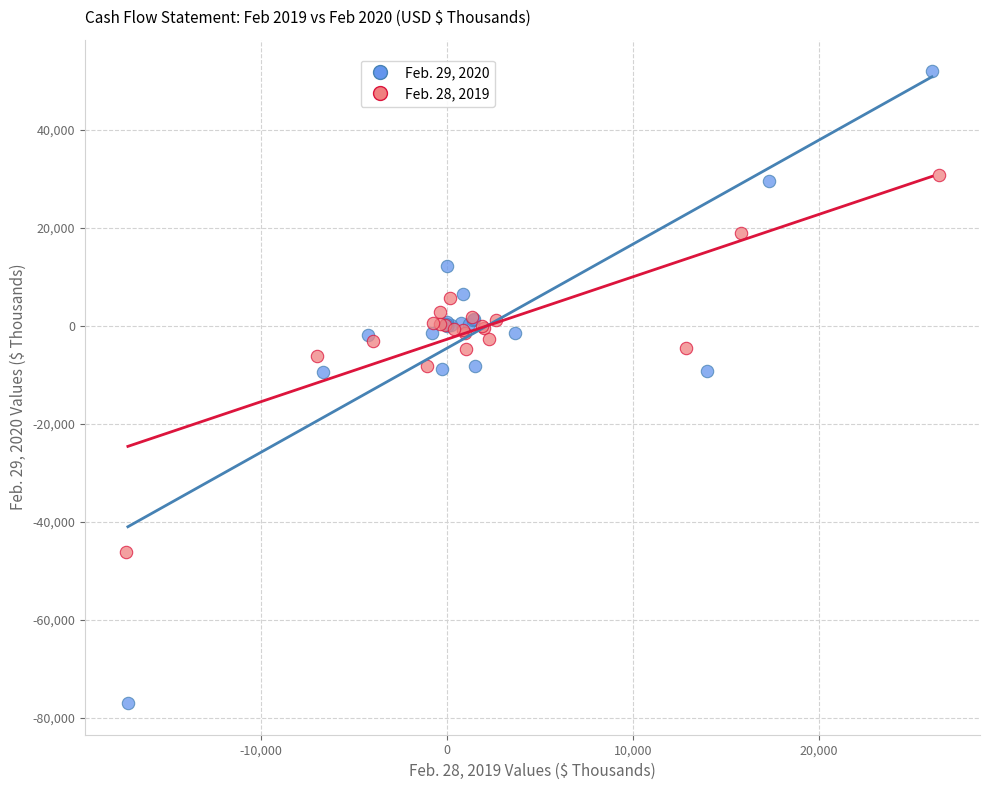

Which series contains the highest Y value?

Feb. 29, 2020